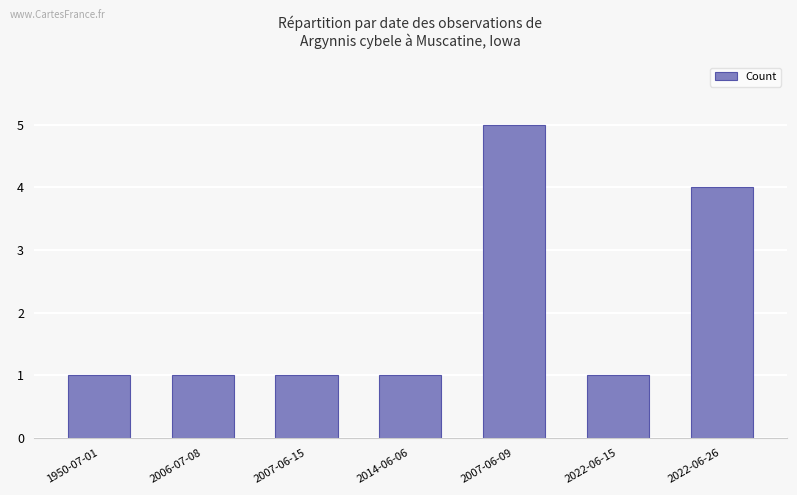

What is the change in value from 2014-06-06 to 2022-06-26?

+3